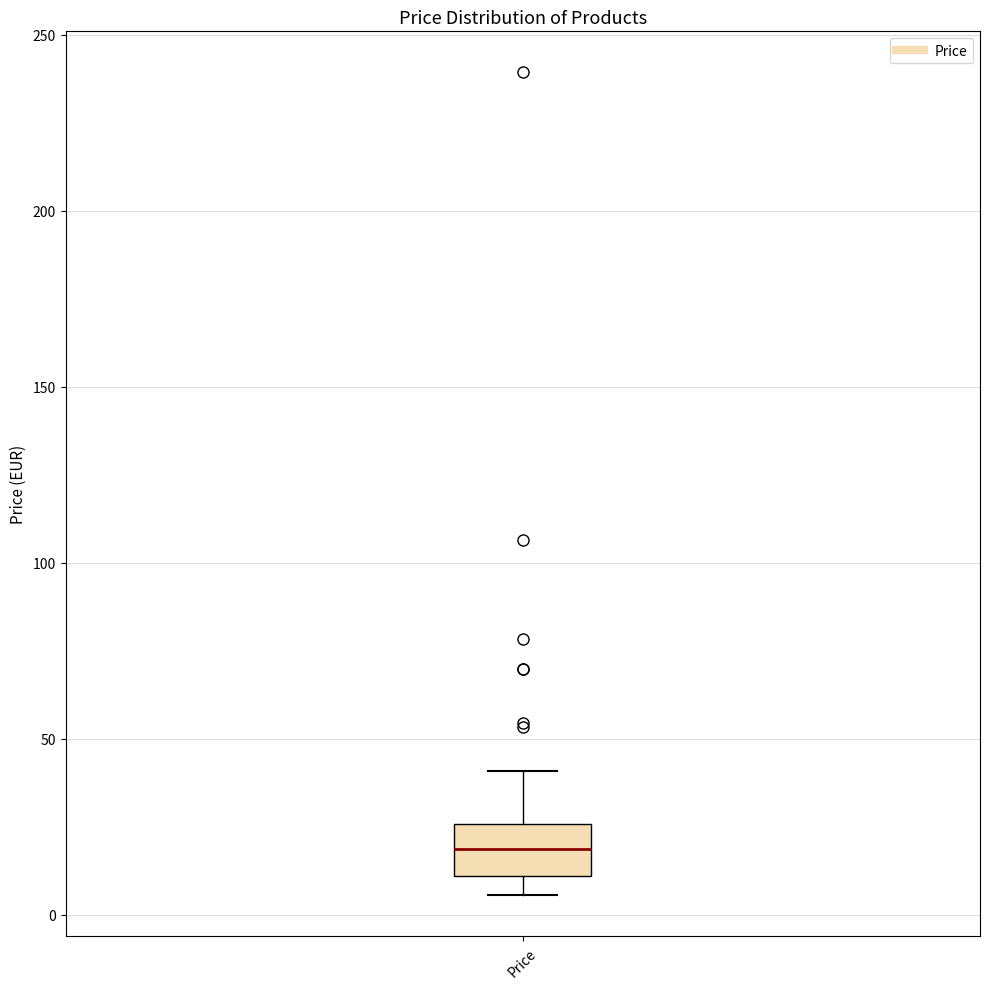

Where is the lower edge of the box for Price on the y-axis? The values are not printed on the chart, so give them approximately, as read against the axis.

10